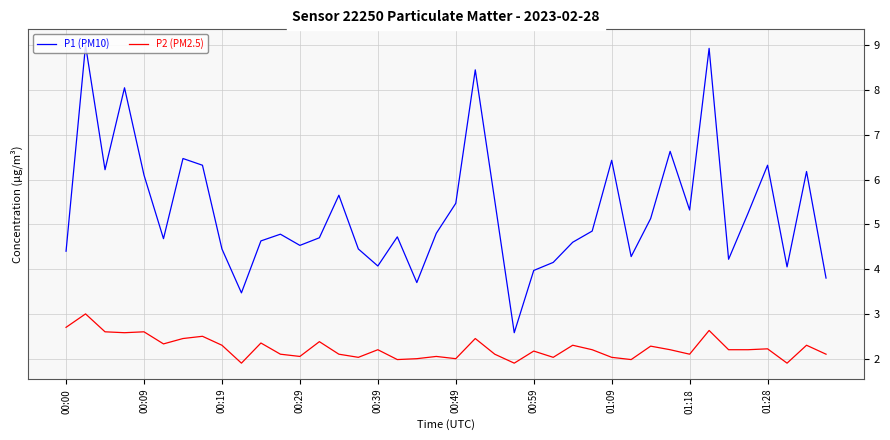

What is the difference between the maximum and minimum values in the P2 (PM2.5) series?

1.1